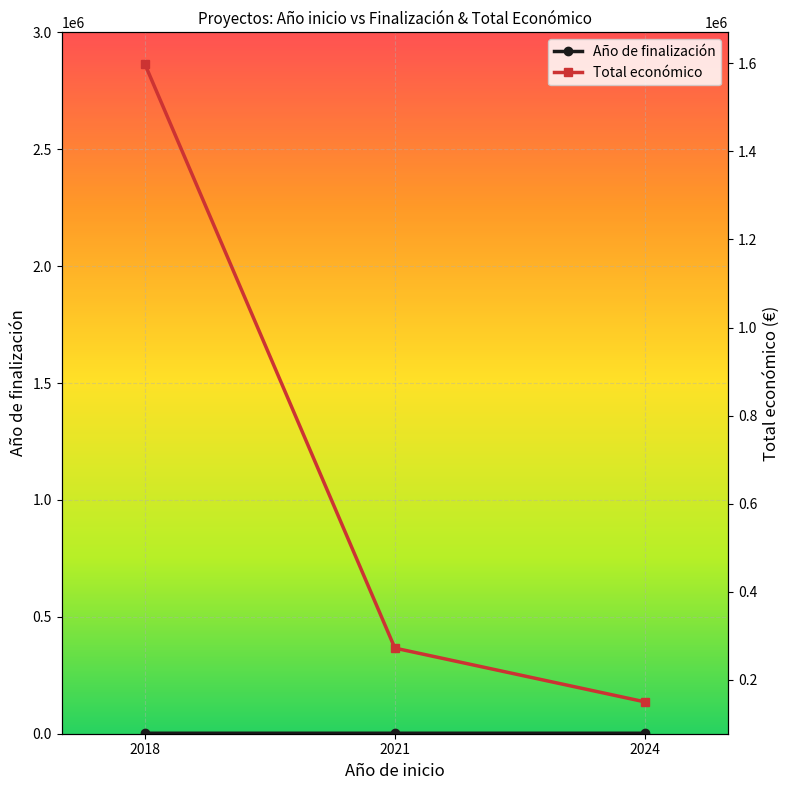

What is the difference between the maximum and minimum values in the Año de finalización series?

7